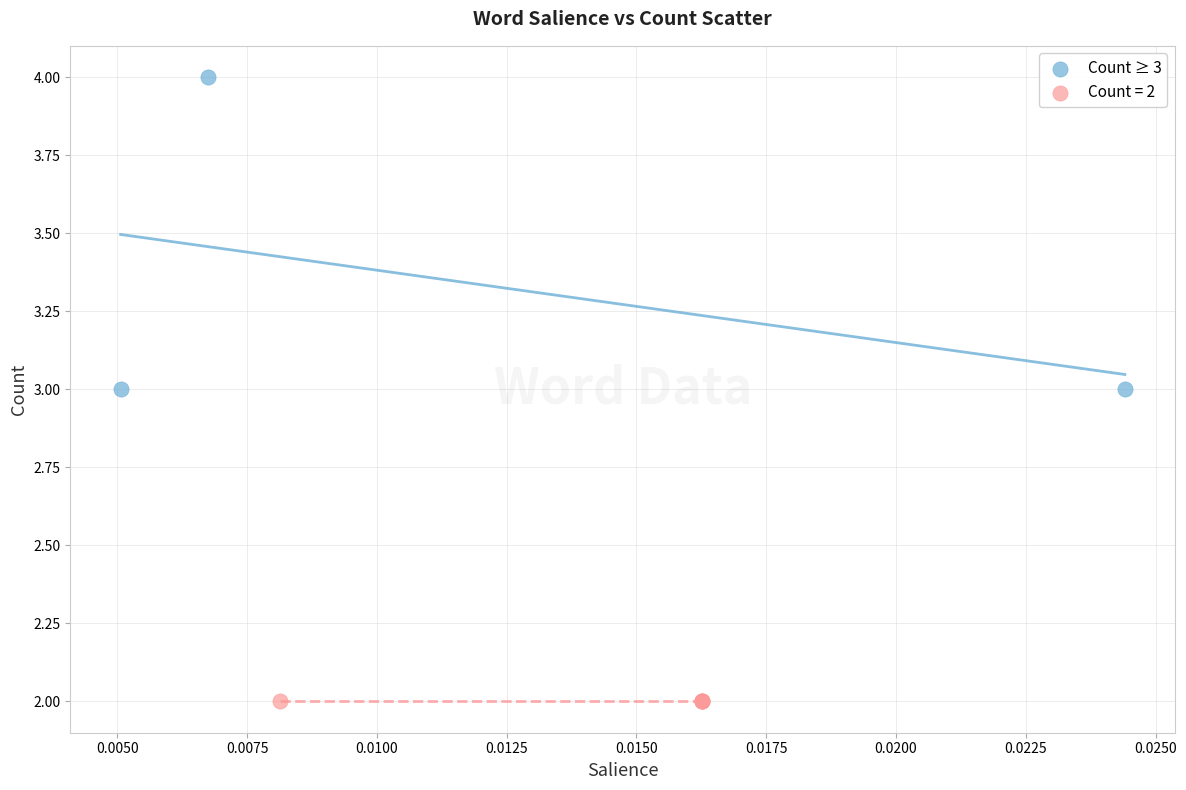

Which series reaches the minimum Y coordinate?

Count = 2